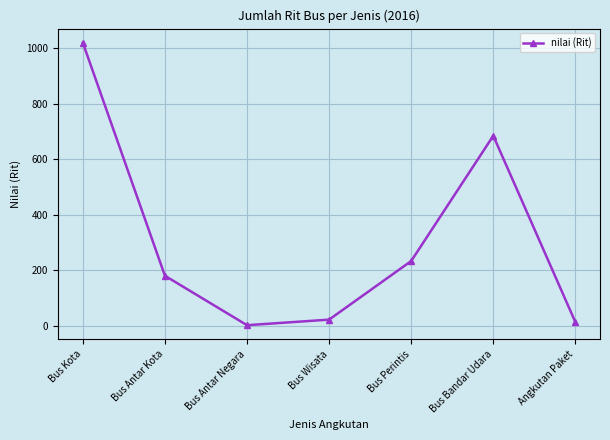

Is it true that the value at Bus Bandar Udara is 921?

False